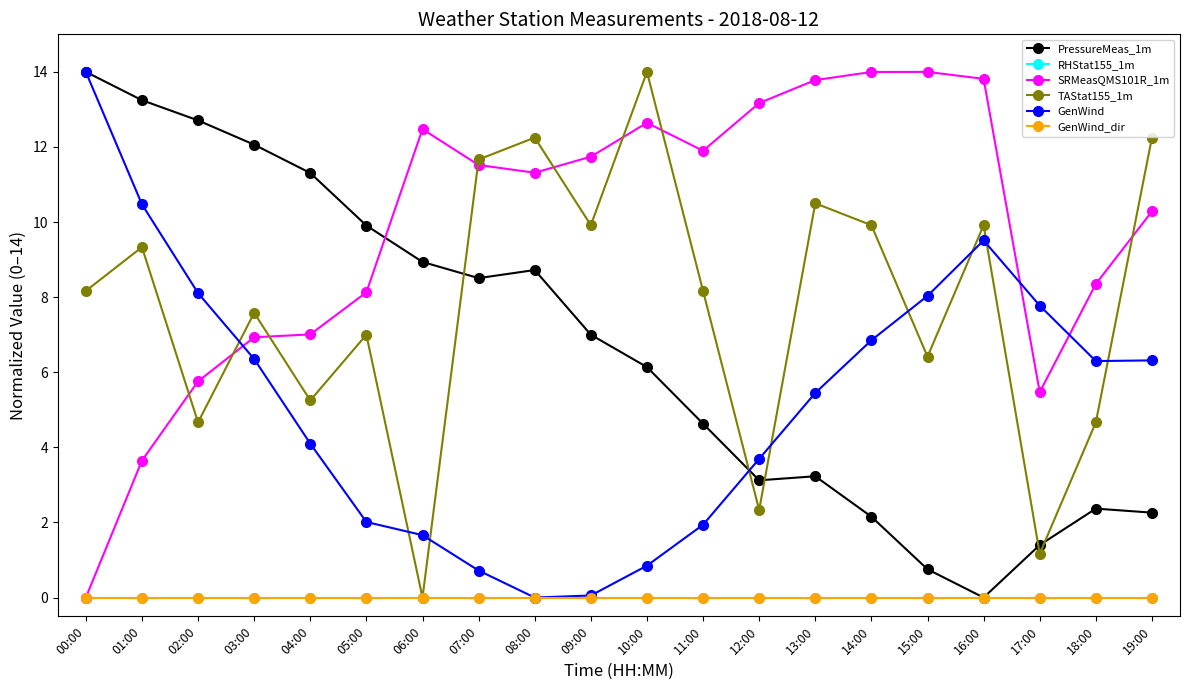

What is the maximum value shown in the chart?

14.0